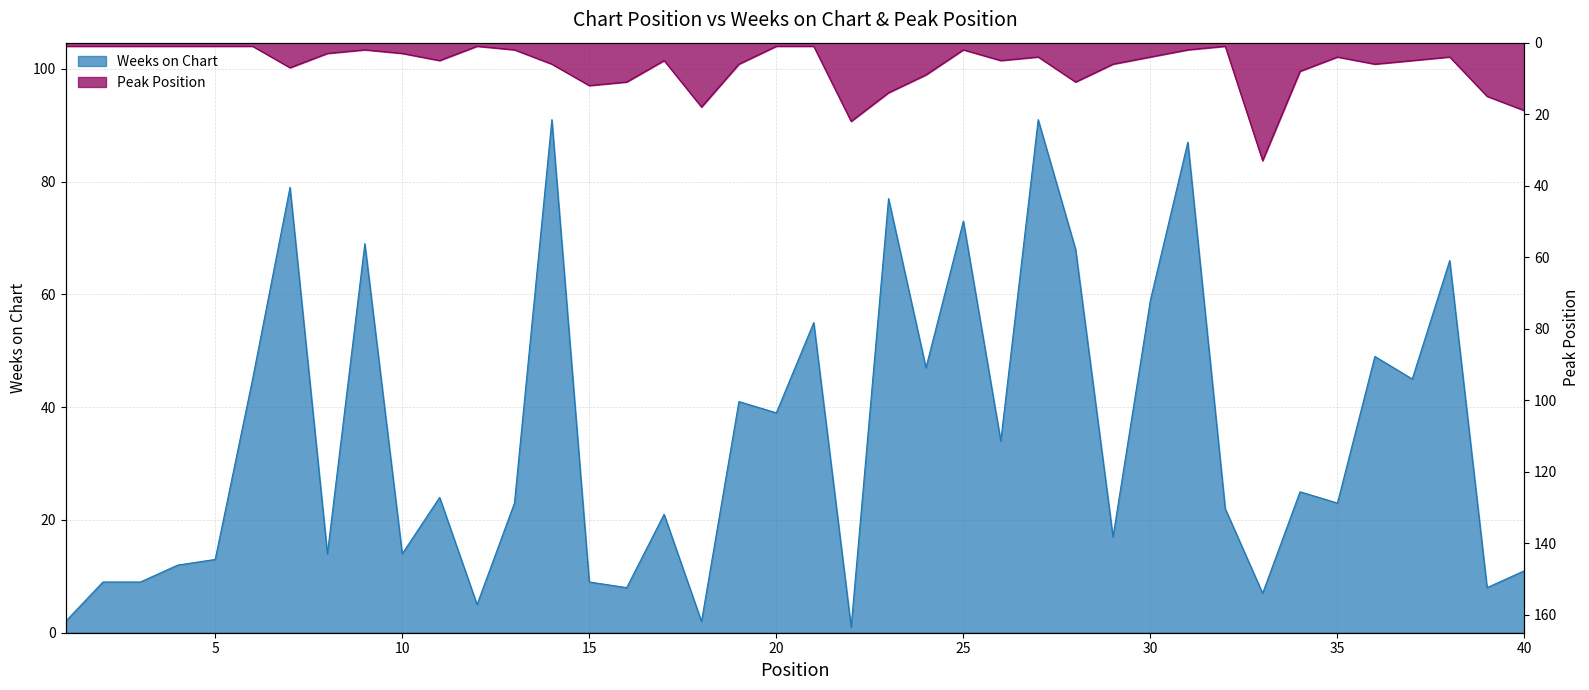

What are all the series names shown in the legend?

Weeks on Chart, Peak Position